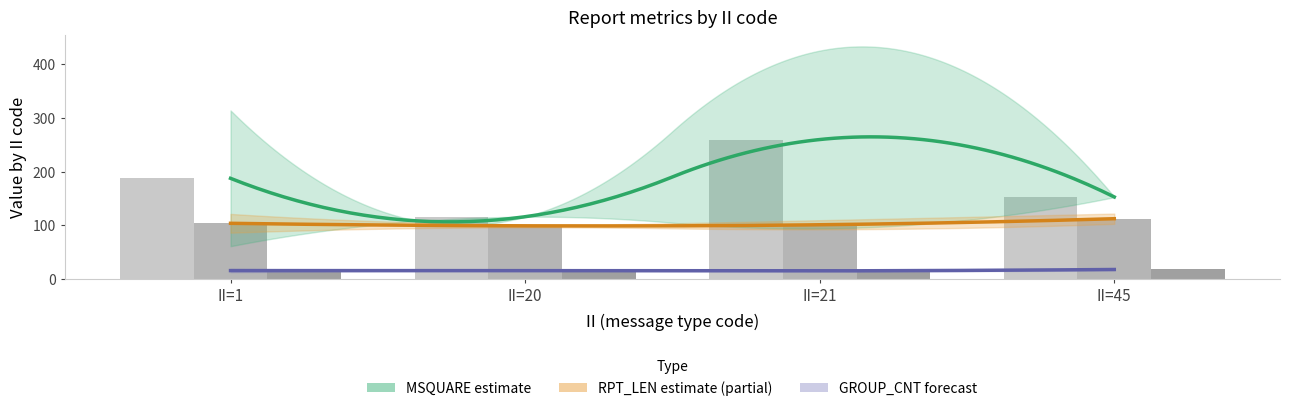

Between 21 and 1, which is larger?

21